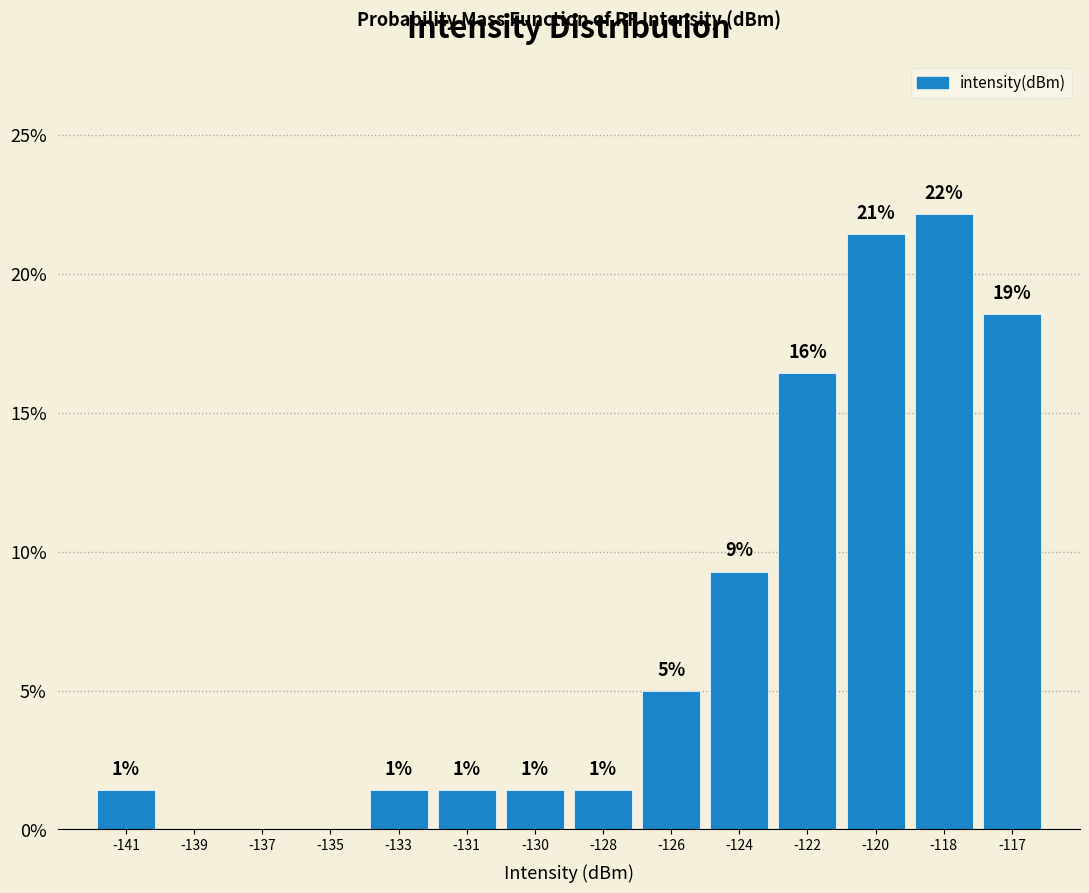

Are the bars horizontal?

No